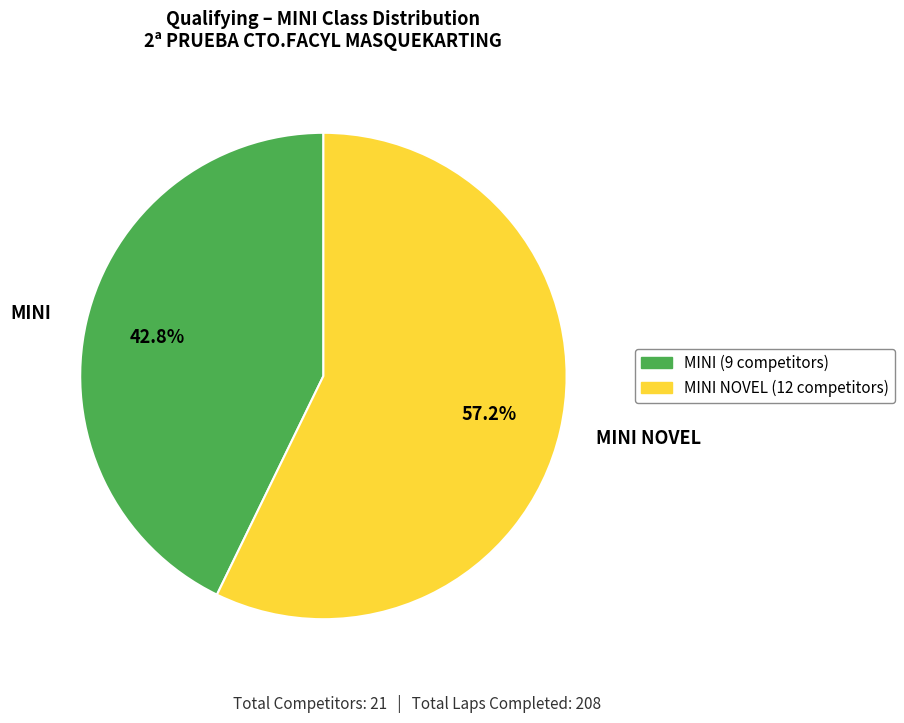

To the nearest percent, what is the combined percentage of MINI NOVEL and MINI?

100%